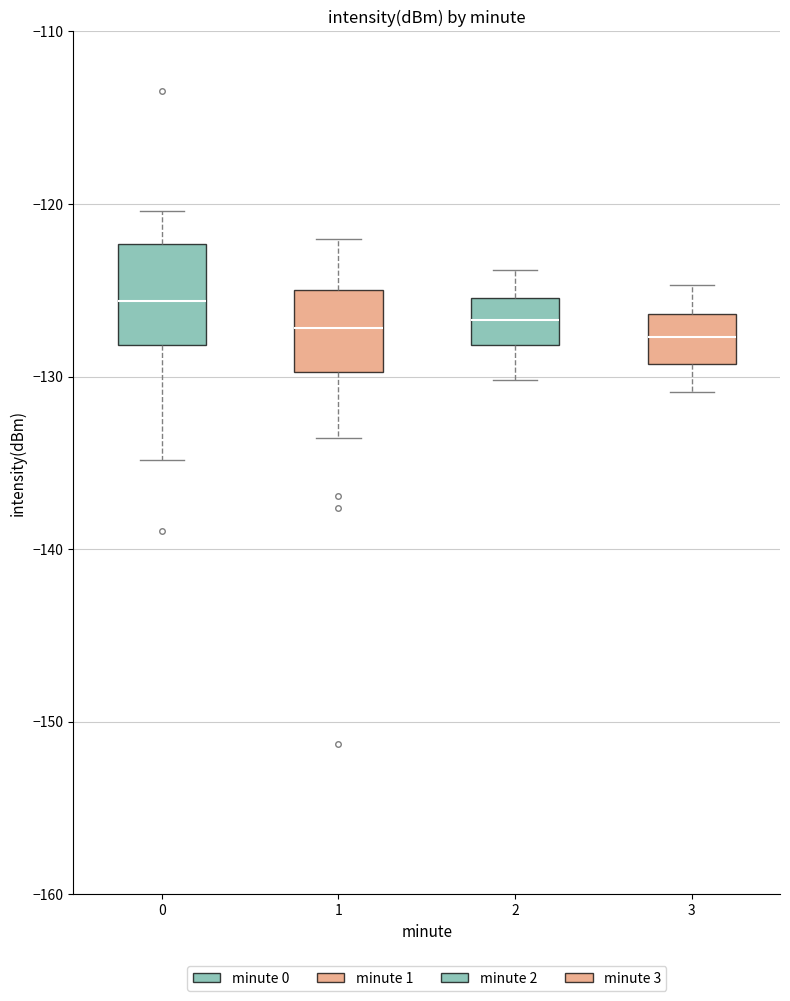

Which box is the tallest, from its lower edge to its upper edge?

0